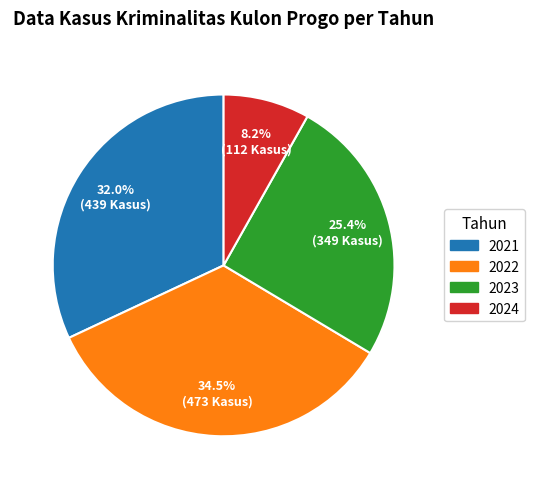

The 2024 slice represents 2% of the pie. True or false?

False